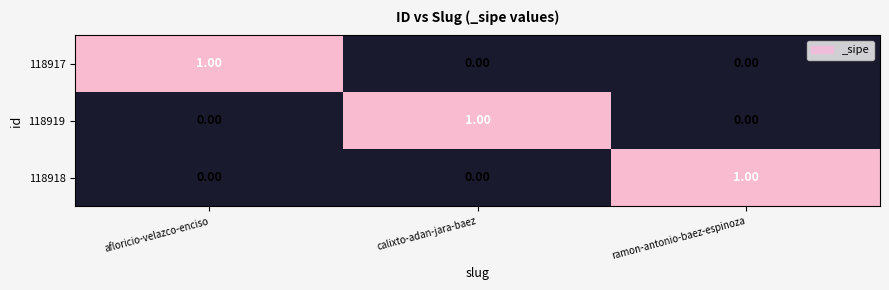

What is the difference between the highest and lowest values at calixto-adan-jara-baez?

1